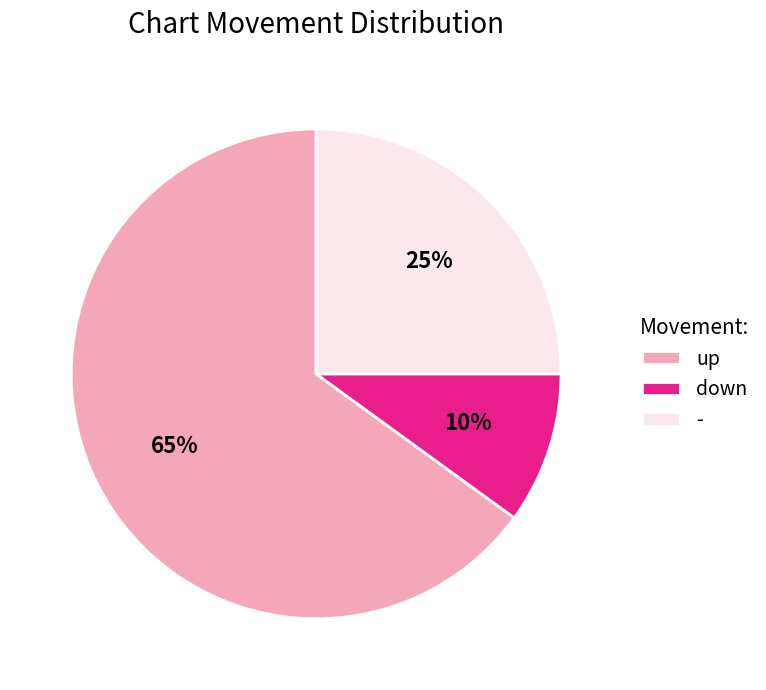

What is the majority slice?

up